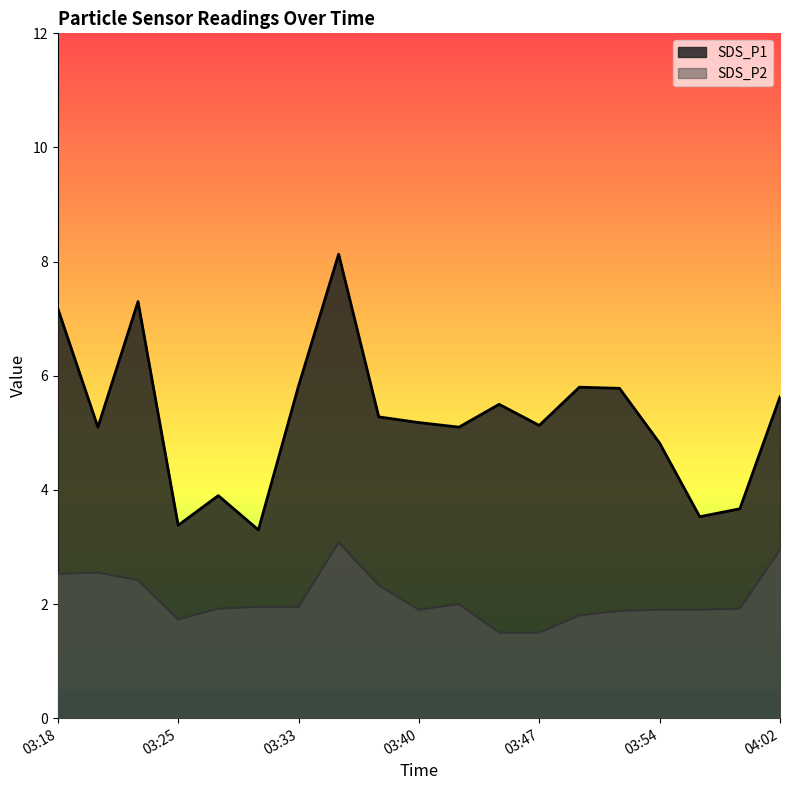

What is the maximum value for SDS_P2?

3.1